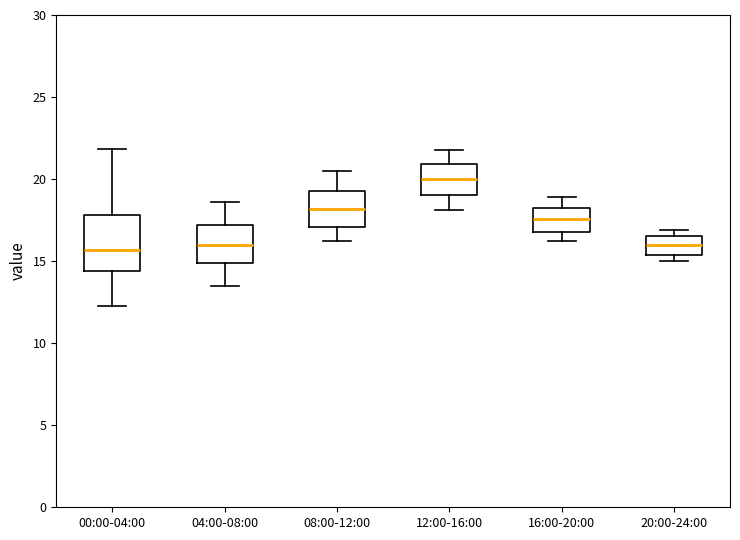

Reading left to right, read every box against the y-axis: the position of its median line, the range the box covers, and the ends of its whiskers. The values are not printed on the chart, so give them approximately, as read against the axis.

00:00-04:00: median 15.5, box 14.5 to 18.0, whiskers 12.5 to 22.0
04:00-08:00: median 16.0, box 15.0 to 17.0, whiskers 13.5 to 18.5
08:00-12:00: median 18.0, box 17.0 to 19.5, whiskers 16.0 to 20.5
12:00-16:00: median 20.0, box 19.0 to 21.0, whiskers 18.0 to 22.0
16:00-20:00: median 17.5, box 17.0 to 18.0, whiskers 16.0 to 19.0
20:00-24:00: median 16.0, box 15.5 to 16.5, whiskers 15.0 to 17.0